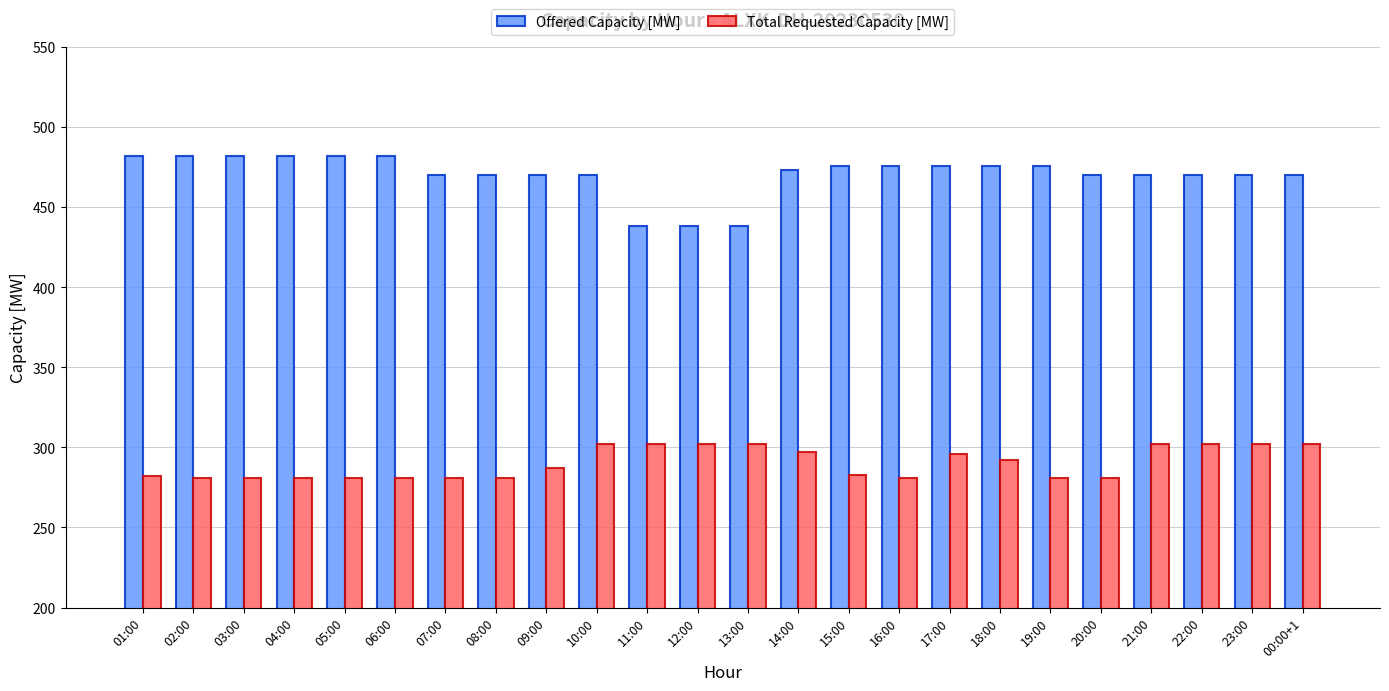

What is the minimum value for Total Requested Capacity [MW]?

281